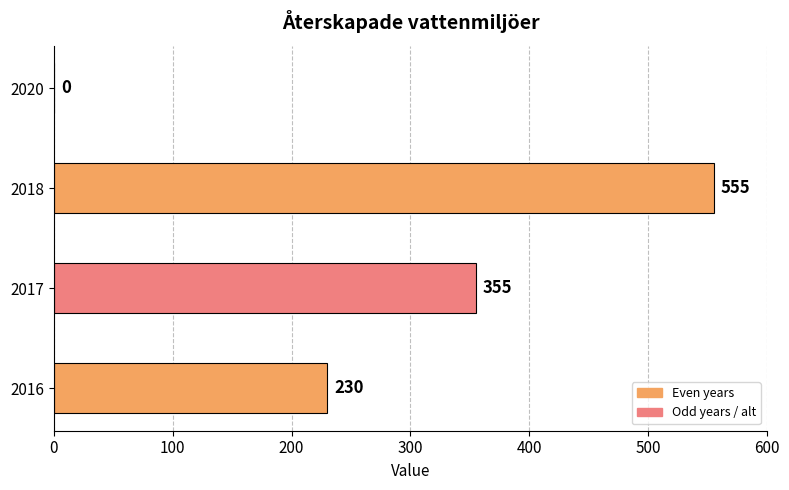

Reading bottom to top, what are all the values shown in this chart?

2016=230	2017=355	2018=555	2020=0